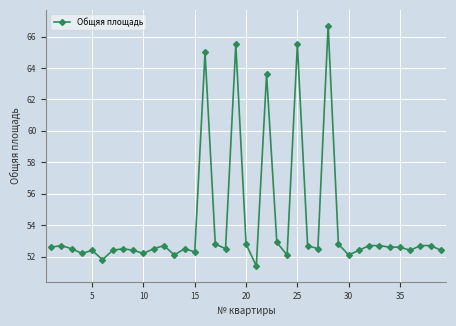

What is the difference between the second highest and minimum values?

14.1